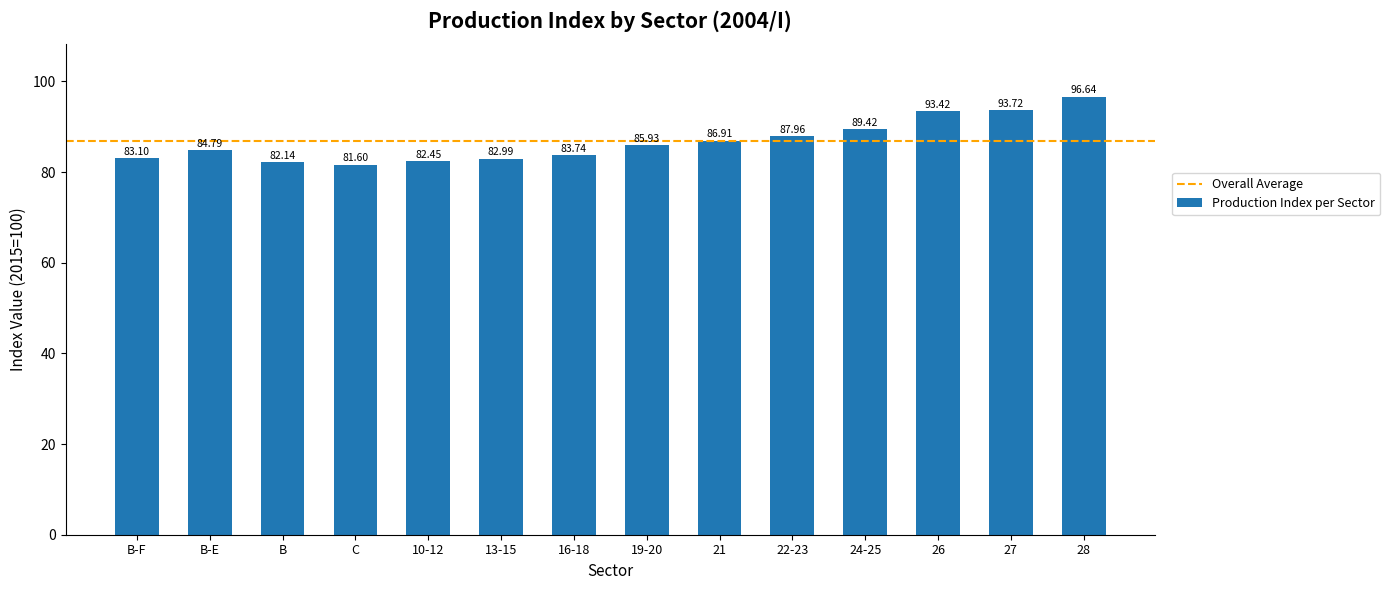

What is the average value?

86.8